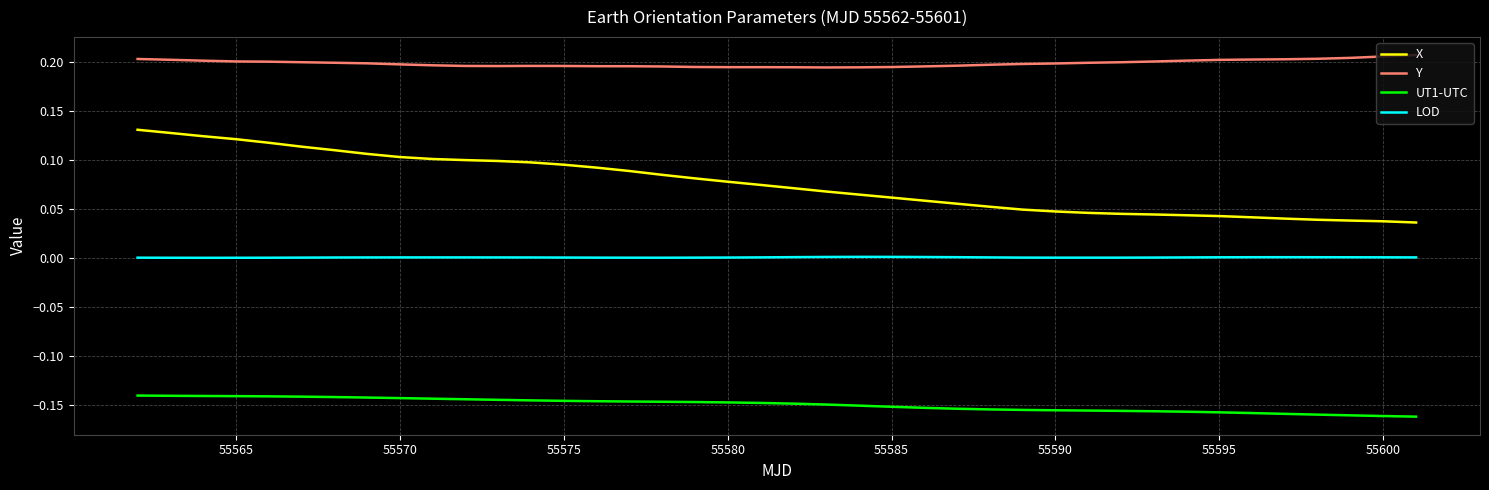

Rank the series by their maximum value, from lowest to highest.

UT1-UTC, LOD, X, Y